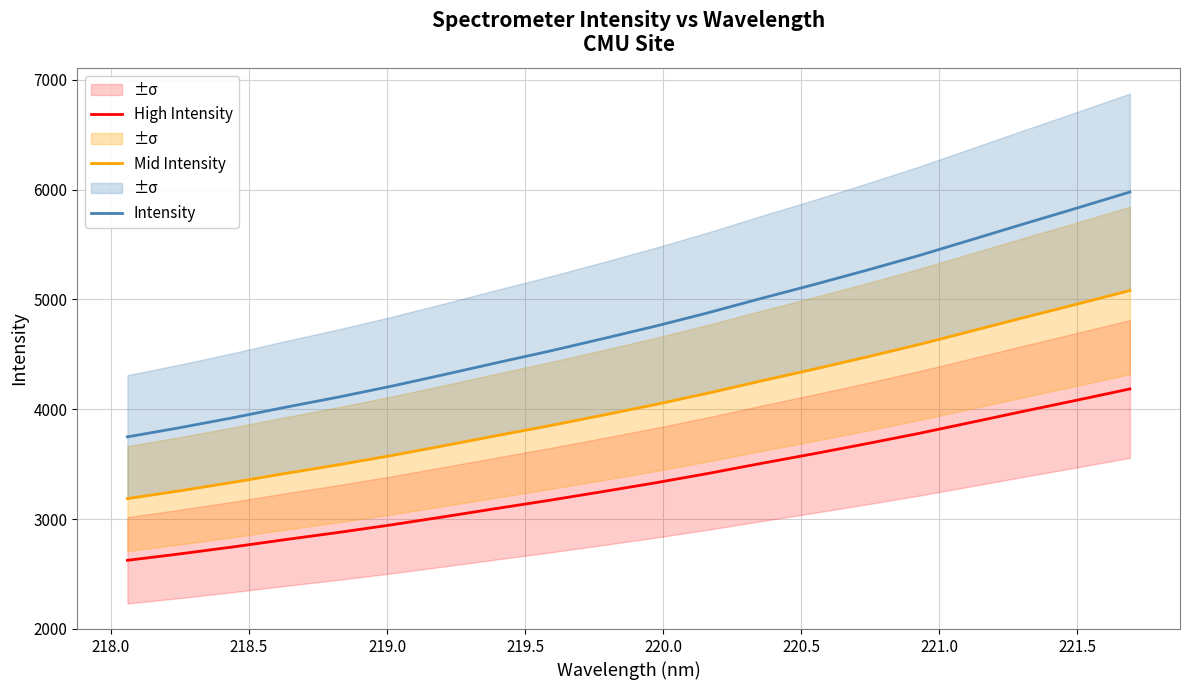

Which series has the largest total across all categories?

Intensity